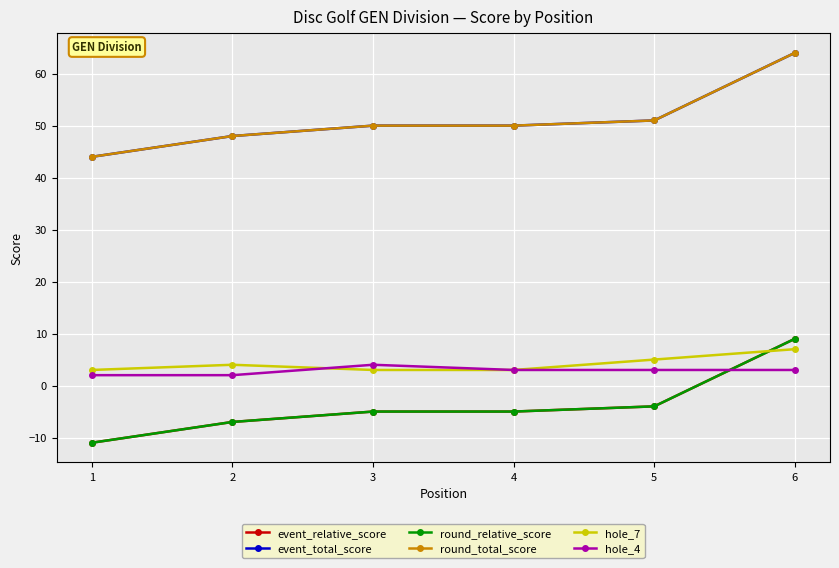

At which category does the chart reach its peak across all series?

6